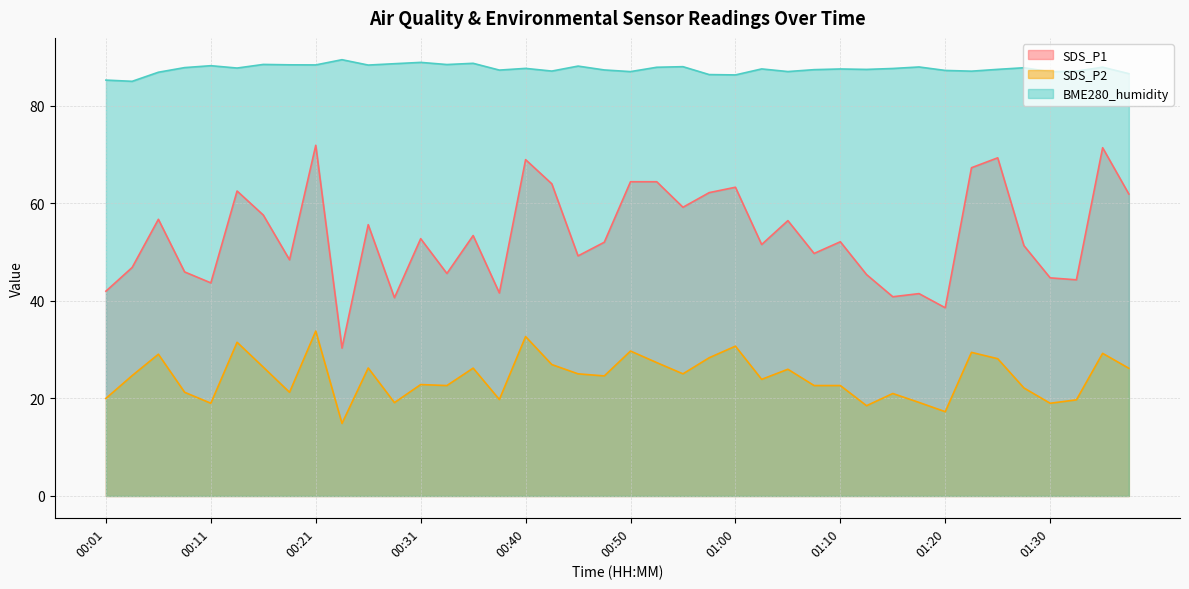

What is the difference between the BME280_humidity values at 00:11 and 01:02?

0.7